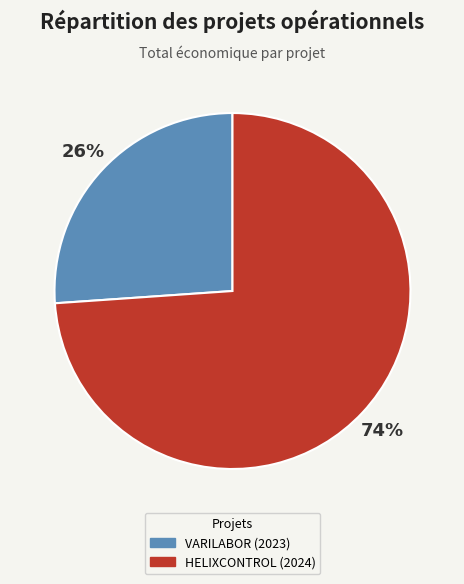

To the nearest percent, what is the average slice percentage?

50%